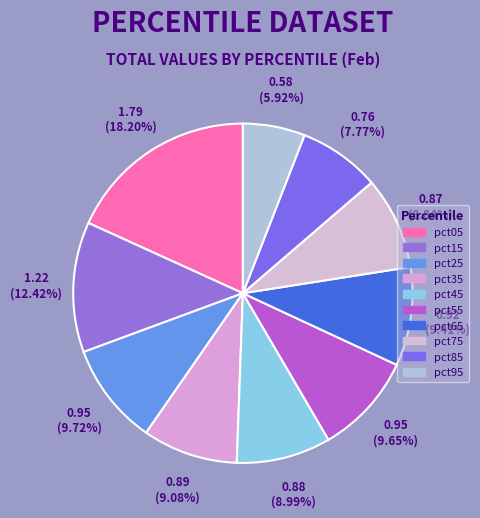

Do pct65 and pct35 together represent more than half of the pie?

No